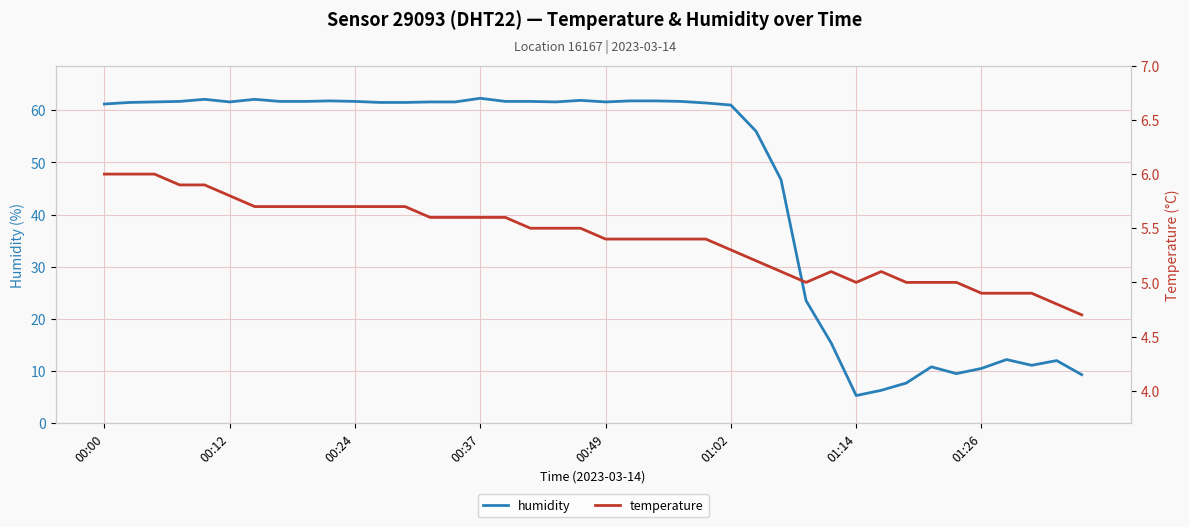

At which label does temperature reach its minimum?

39